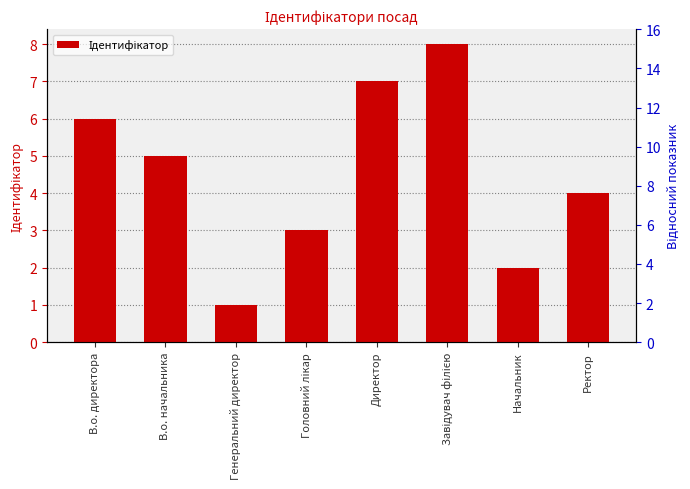

Approximately how many times larger is the value at Генеральний директор compared to В.о. начальника?

0.2